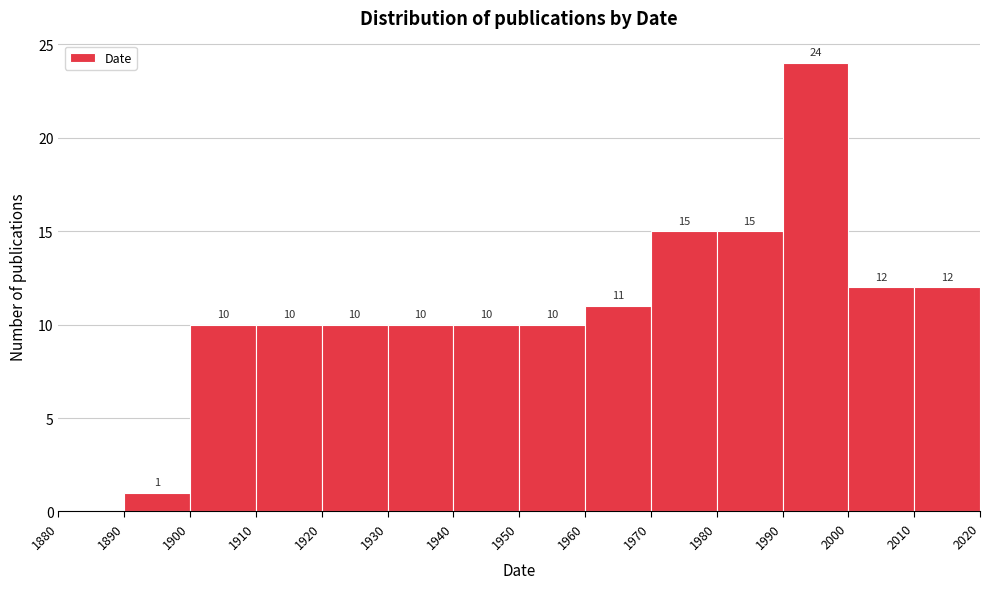

Over which range of the x-axis is the bar tallest?

1990 to 2000